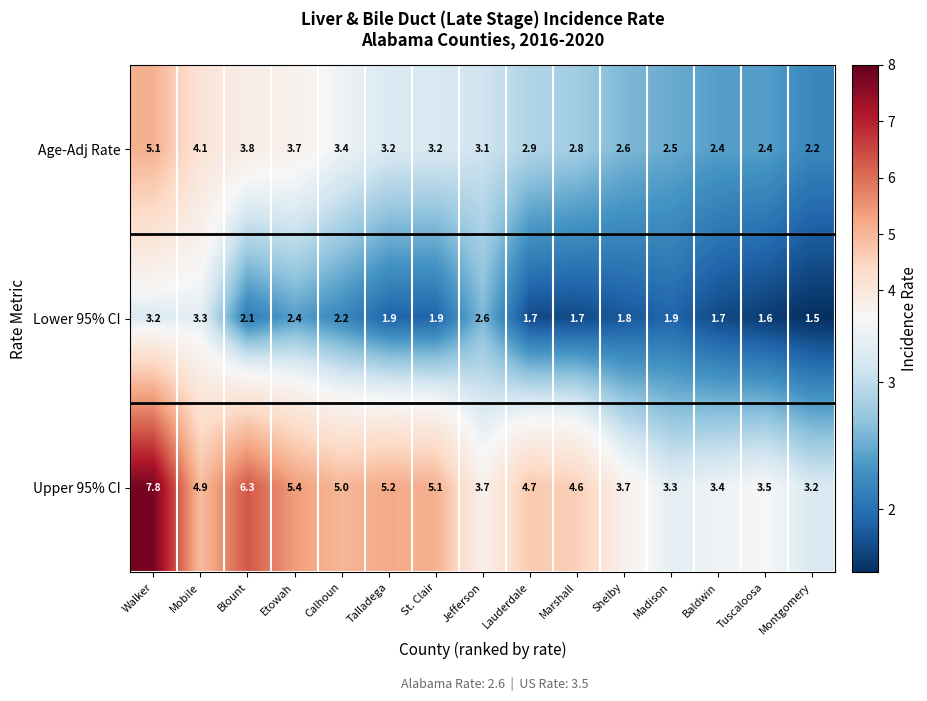

Rank the series by their average value, from lowest to highest.

Lower 95% CI, Age-Adj Rate, Upper 95% CI